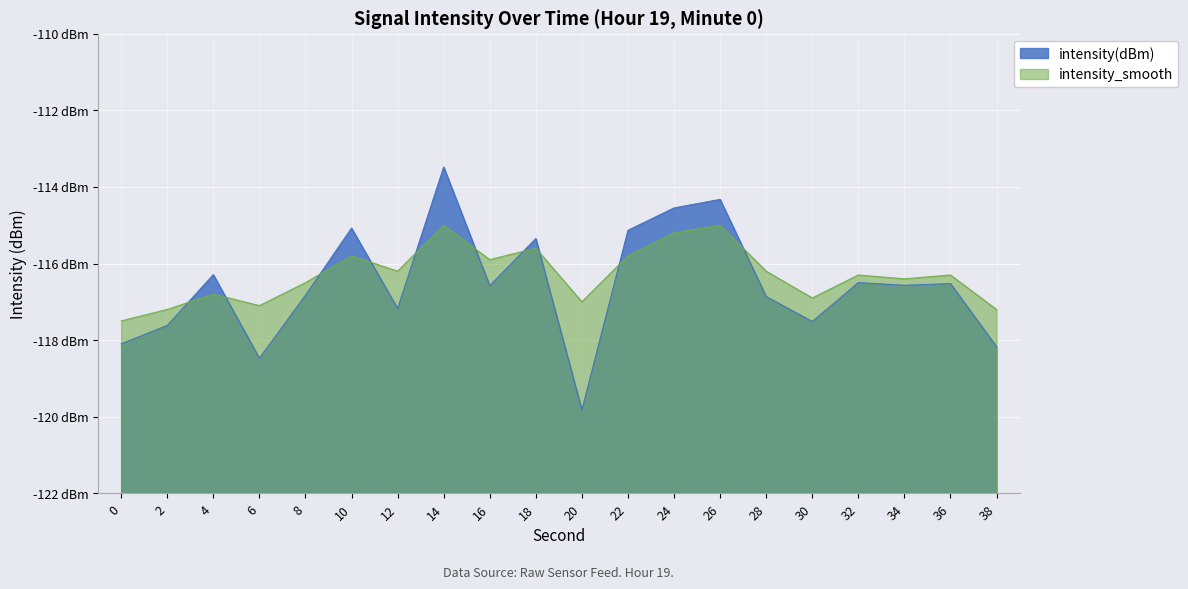

What is the difference between the highest and lowest values at 12?

1.0